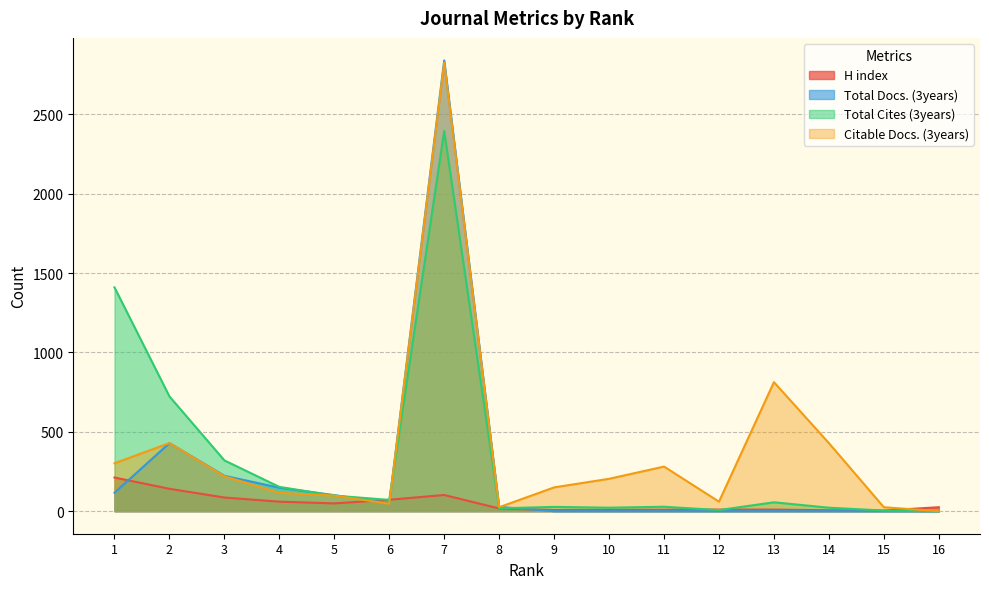

True or false: Total Cites (3years) has a value of 117 at 3.

False